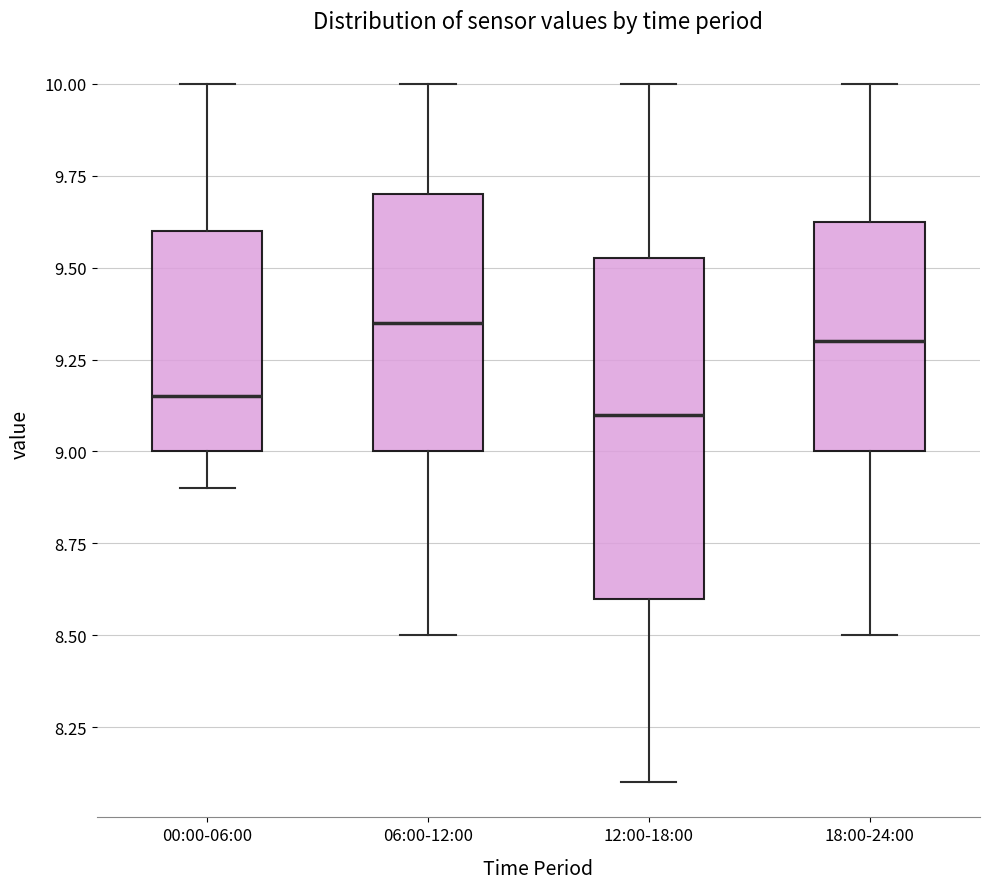

Reading left to right, read every box against the y-axis: the position of its median line, the range the box covers, and the ends of its whiskers. The values are not printed on the chart, so give them approximately, as read against the axis.

00:00-06:00: median 9.15, box 9.00 to 9.60, whiskers 8.90 to 10.00
06:00-12:00: median 9.35, box 9.00 to 9.70, whiskers 8.50 to 10.00
12:00-18:00: median 9.10, box 8.60 to 9.55, whiskers 8.10 to 10.00
18:00-24:00: median 9.30, box 9.00 to 9.65, whiskers 8.50 to 10.00